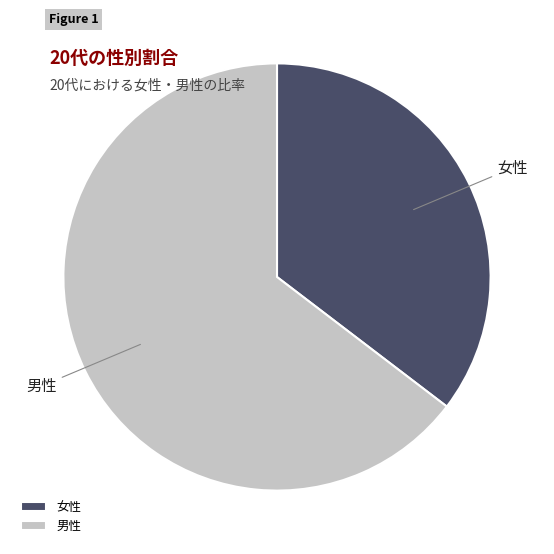

What is the ratio of the value at 男性 to the value at 女性?

1.8